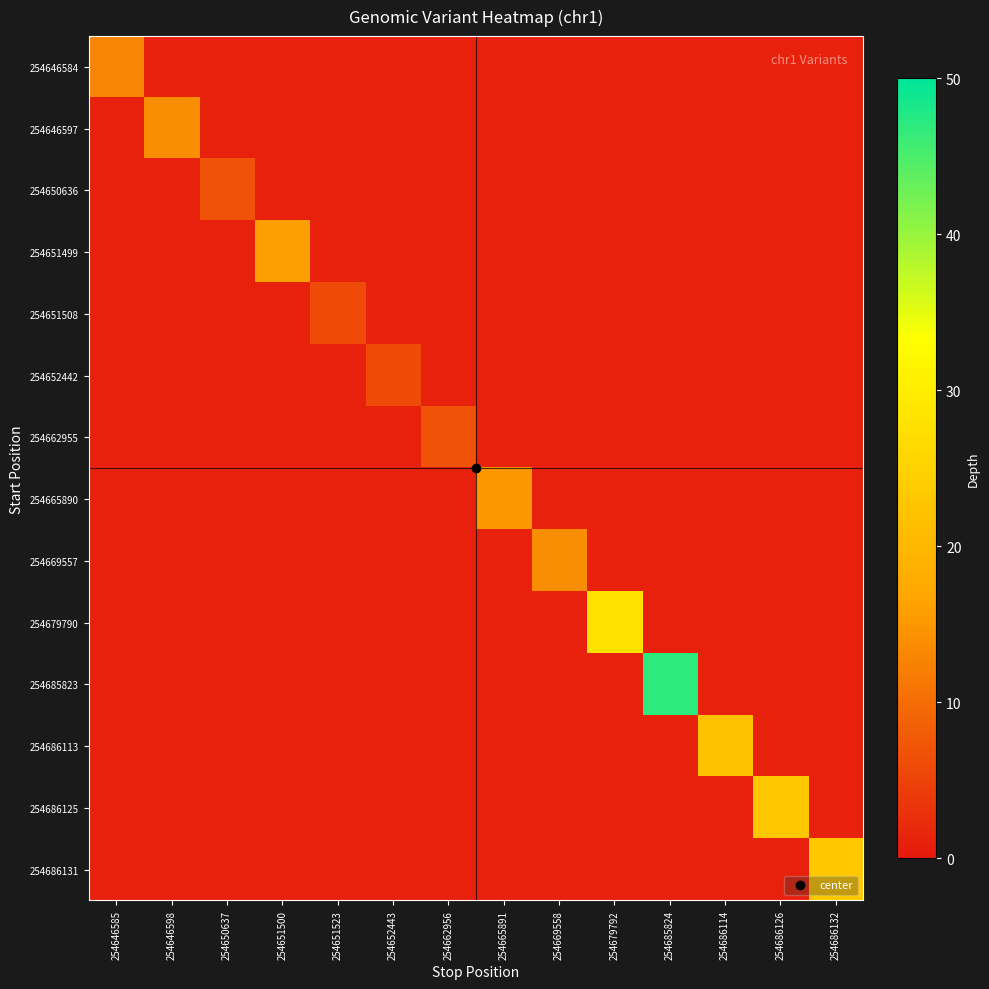

At how many categories does at least one series exceed 10?

10